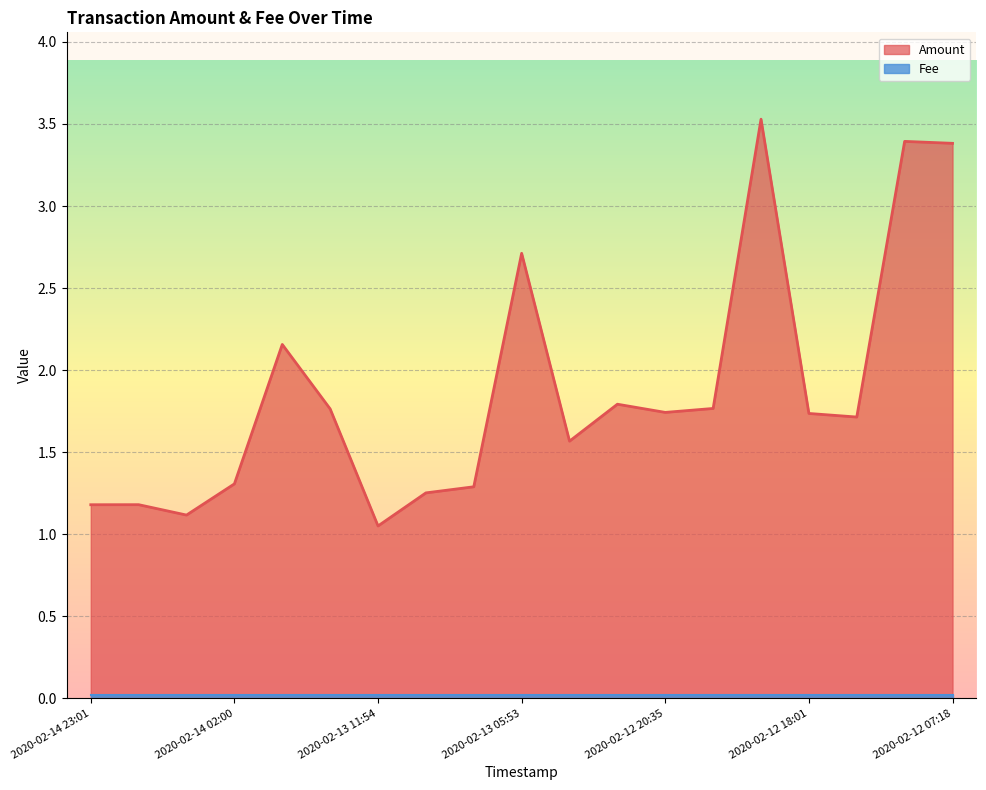

Reading right to left, extract all data points from this chart.

3.4	3.4	1.7	1.7	3.5	1.8	1.7	1.8	1.6	2.7	1.3	1.3	1.1	1.8	2.2	1.3	1.1	1.2	1.2